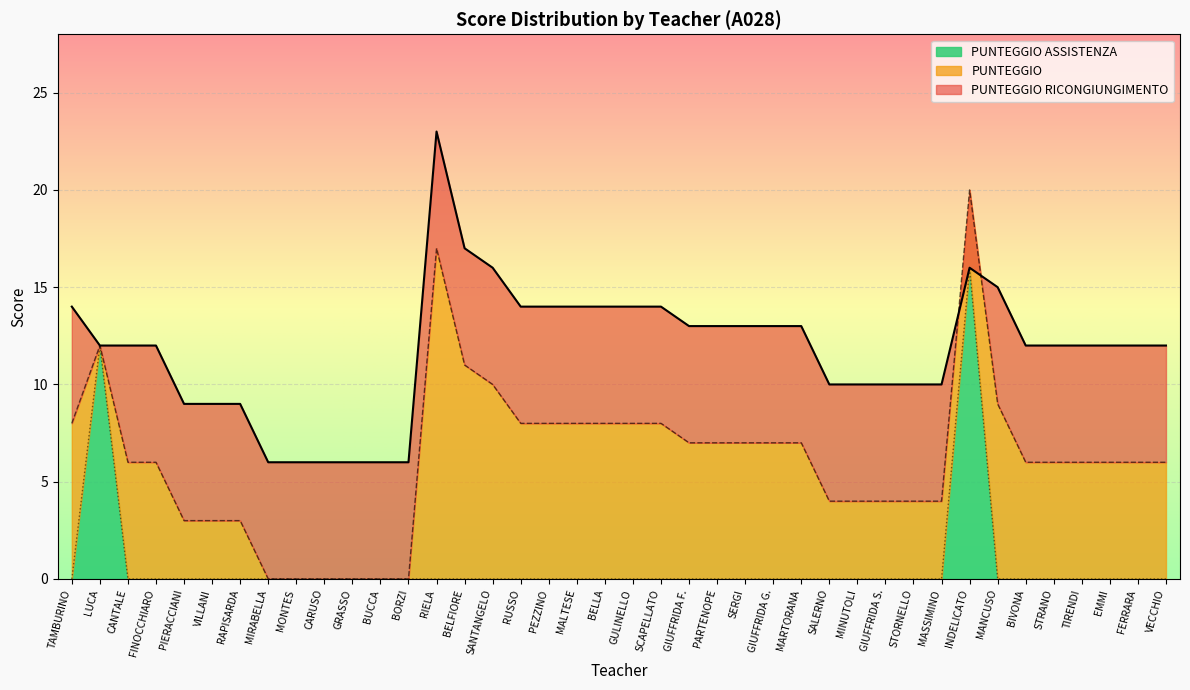

True or false: PUNTEGGIO ASSISTENZA and PUNTEGGIO RICONGIUNGIMENTO intersect in this chart.

False